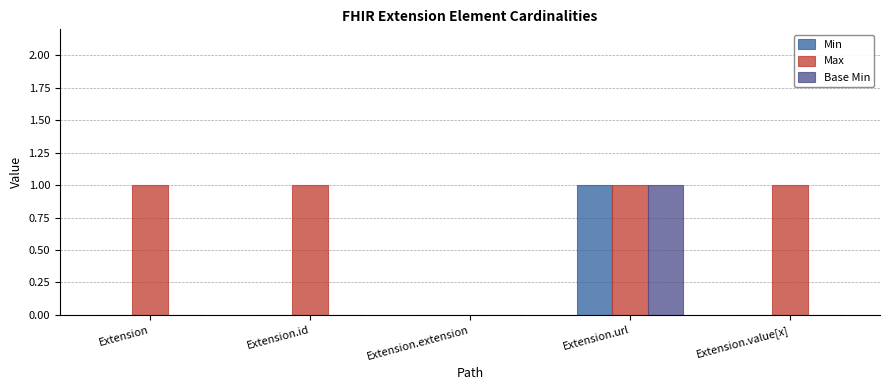

Which category has the highest value in the Min series?

Extension.url